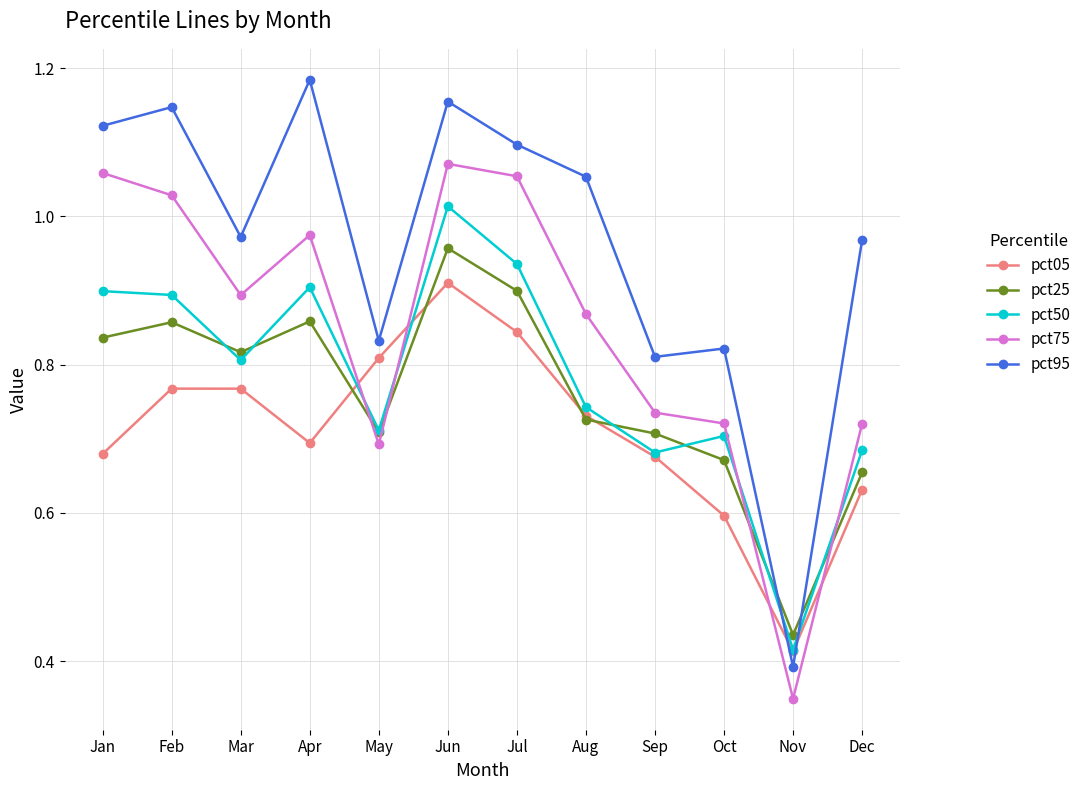

True or false: pct75 and pct95 intersect in this chart.

False